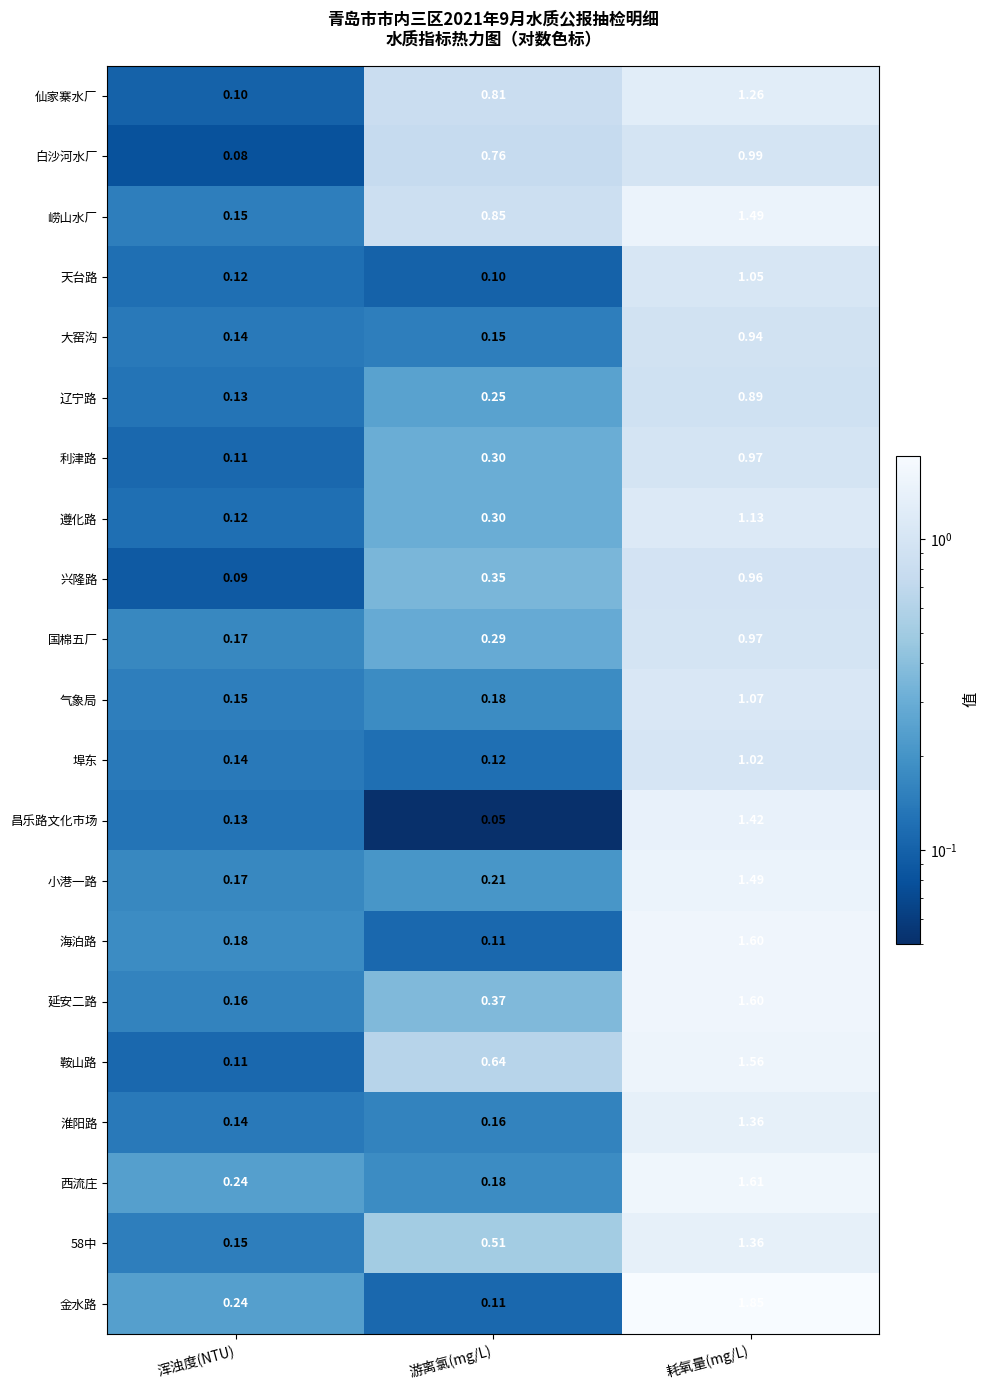

At which category is the sum across all series the highest?

耗氧量(mg/L)